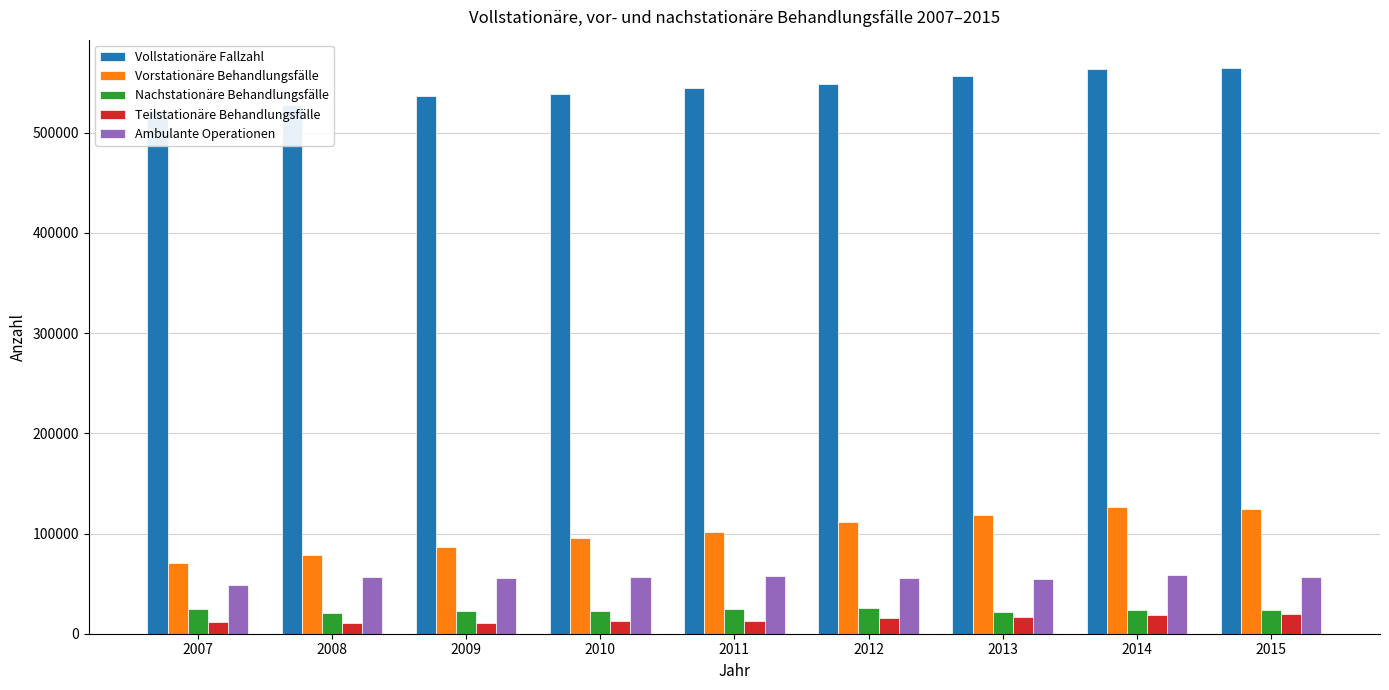

Reading right to left, what are all the values shown in this chart?

Vollstationäre Fallzahl: 564722	563411	556606	548334	544582	538880	537074	527795	522746
Vorstationäre Behandlungsfälle: 124284	126176	118455	111711	101812	95307	86492	78113	70411
Nachstationäre Behandlungsfälle: 23811	23385	21495	25871	24325	23065	22470	20254	24501
Teilstationäre Behandlungsfälle: 19807	18290	16941	16114	12986	12322	10355	10685	11253
Ambulante Operationen: 56711	58275	54932	55460	57510	56524	55985	56298	48690